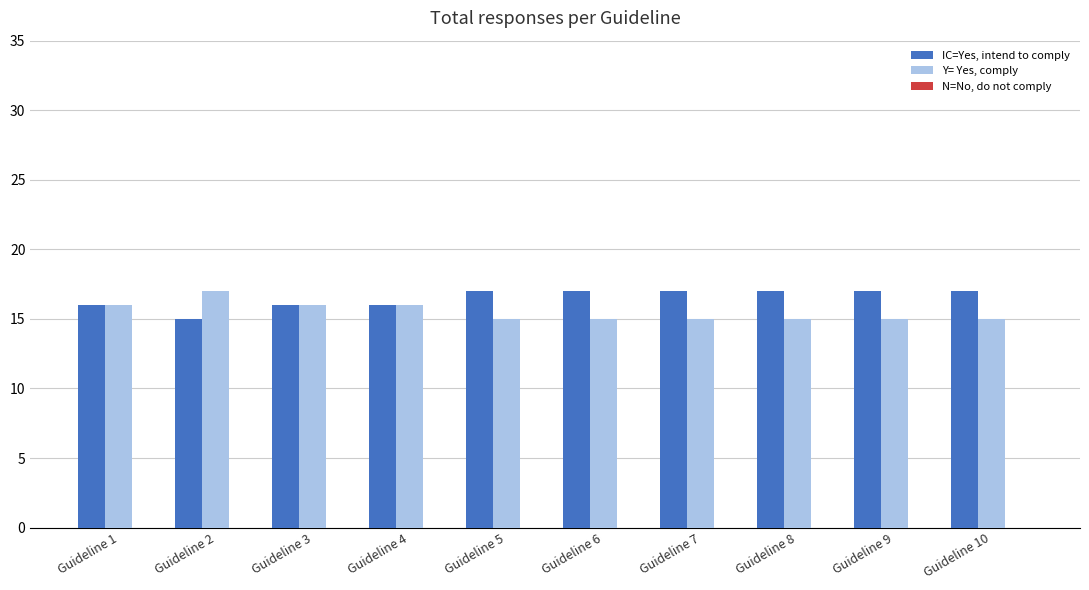

Rank the series at Guideline 7 from lowest to highest value.

Y= Yes, comply, IC=Yes, intend to comply